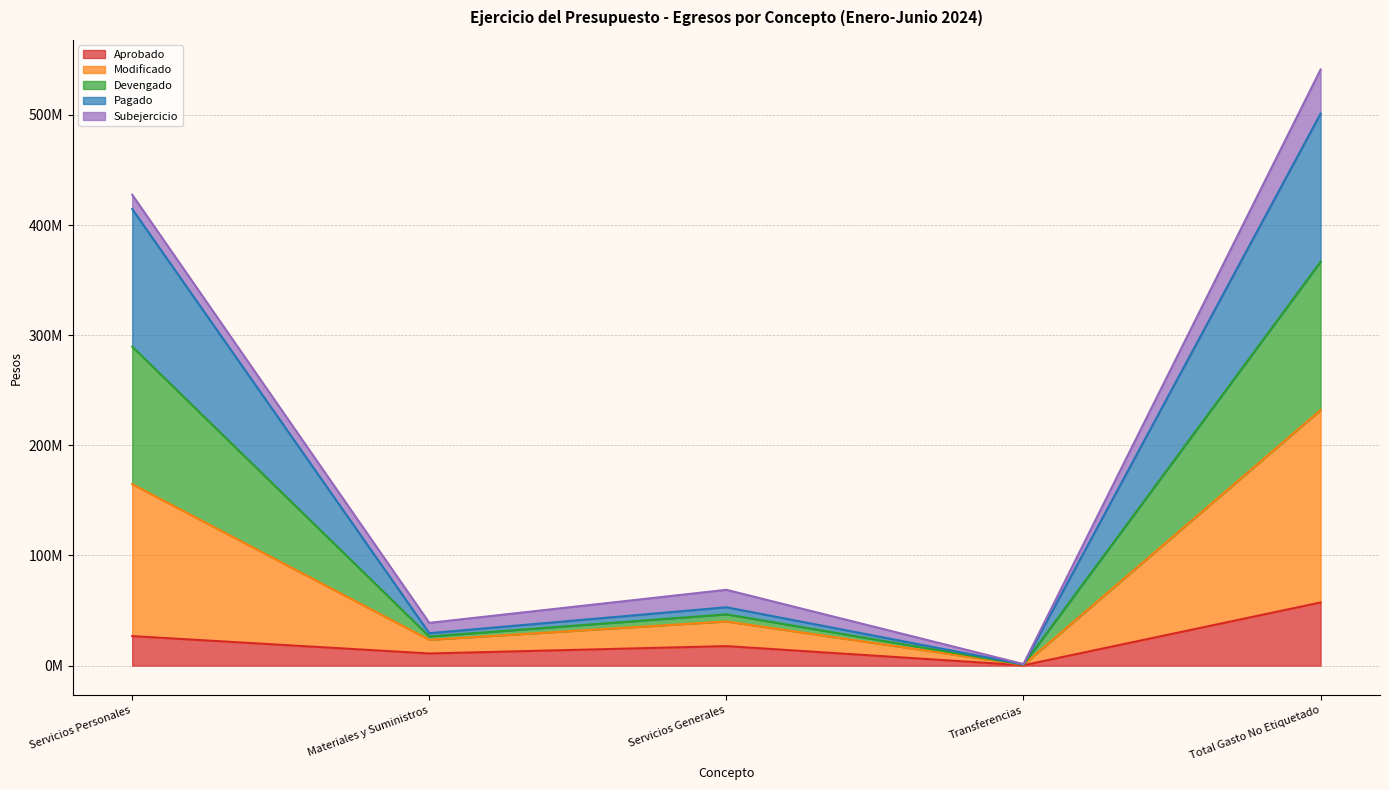

Is the value of Pagado at Servicios Generales greater than the value of Devengado at Transferencias?

Yes